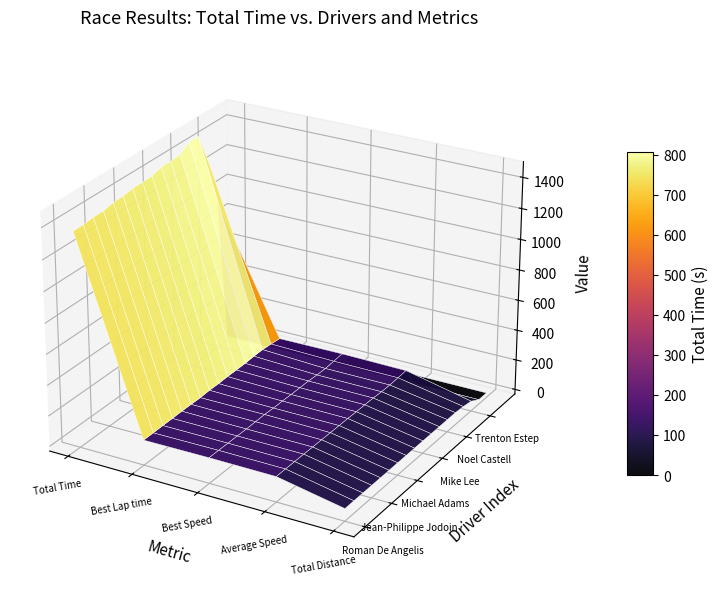

How many data points does each series have?

5